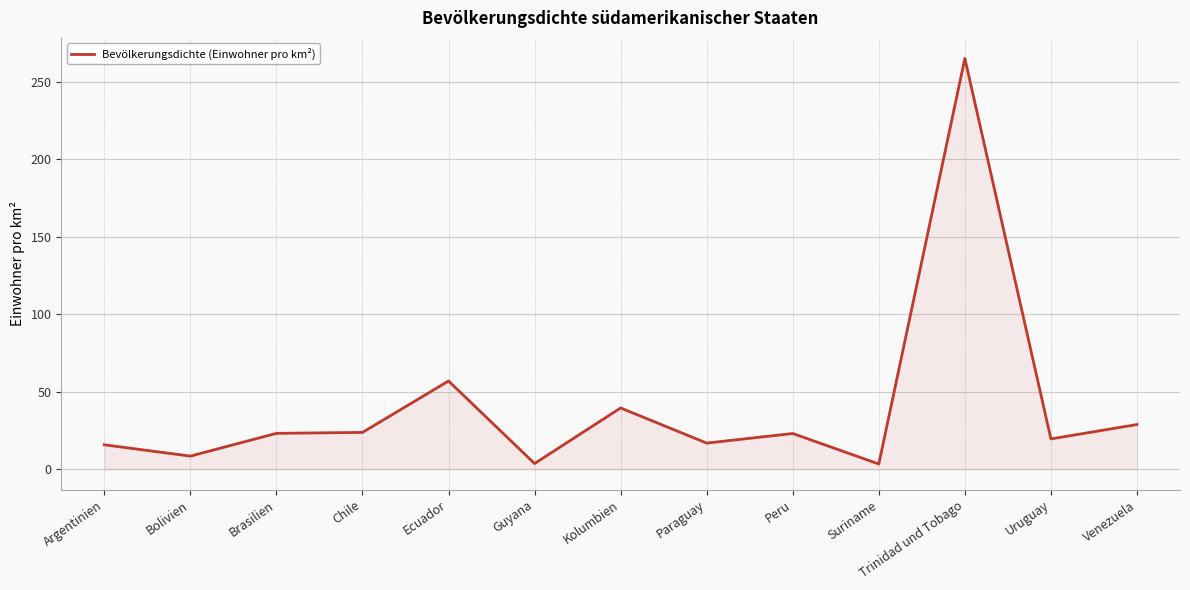

What is the difference between the maximum and minimum values?

261.9